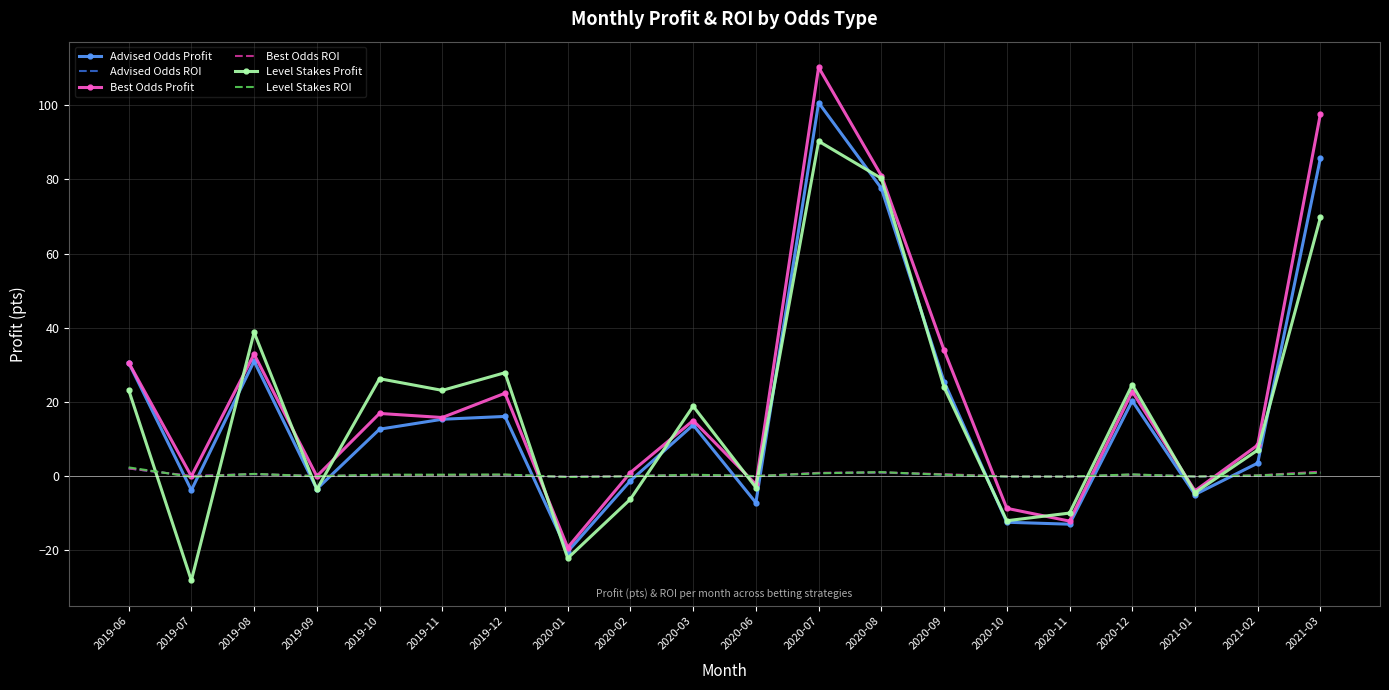

What is the smallest value displayed?

-28.2